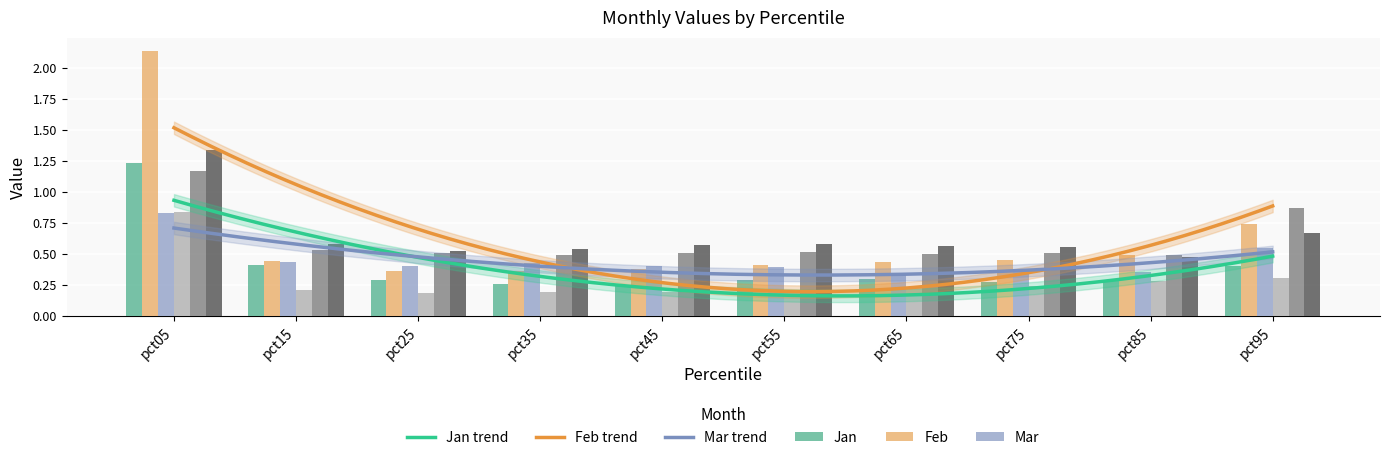

How many bars are there in each group?

6